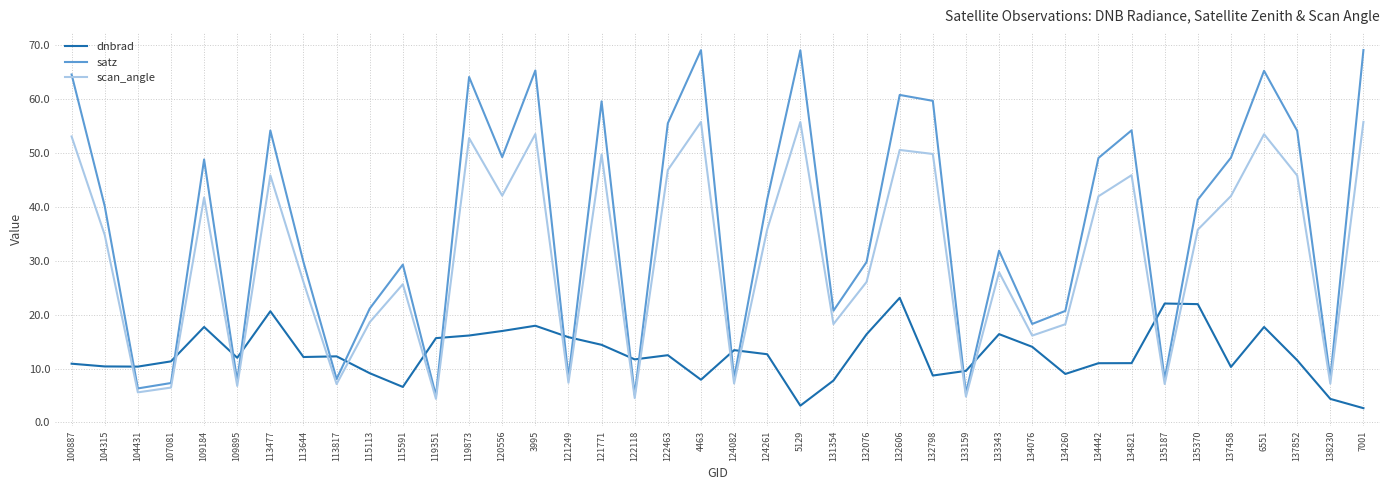

Rank the series by their maximum value, from lowest to highest.

dnbrad, scan_angle, satz